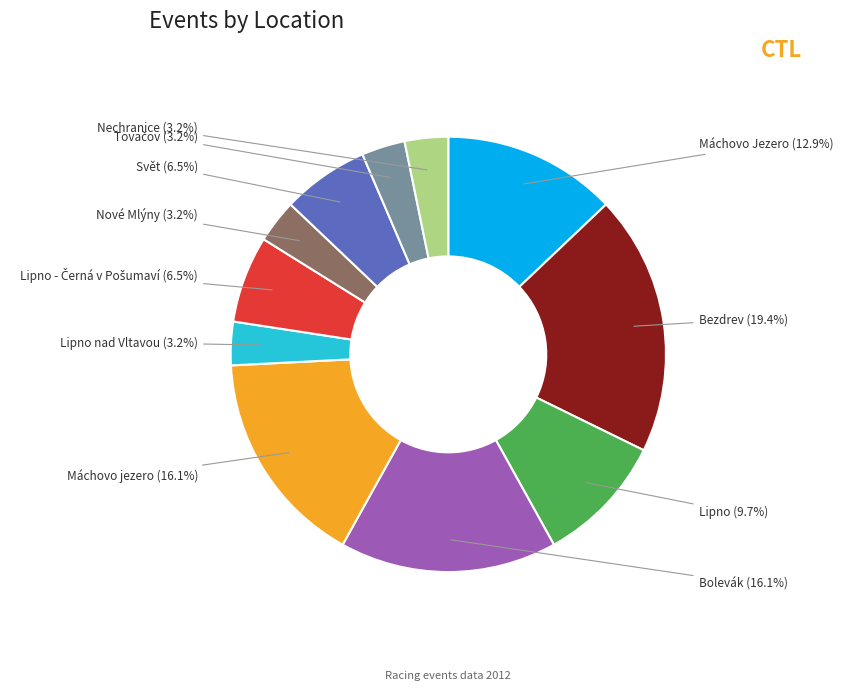

How many slices are in this pie chart?

11